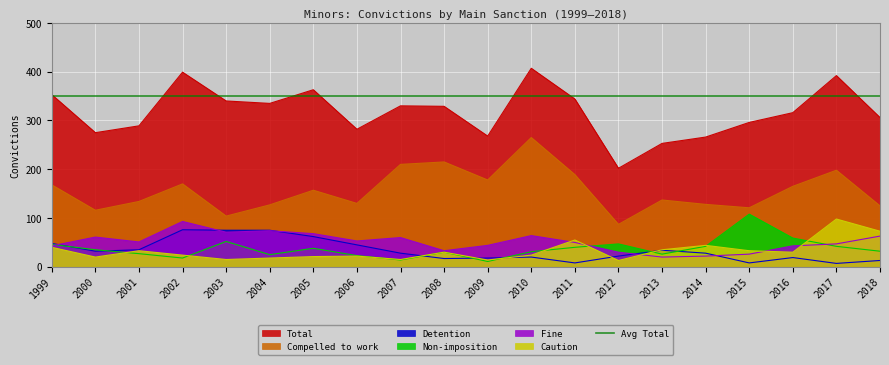

Which series ends up on top after the final intersection of Detention and Caution?

Caution